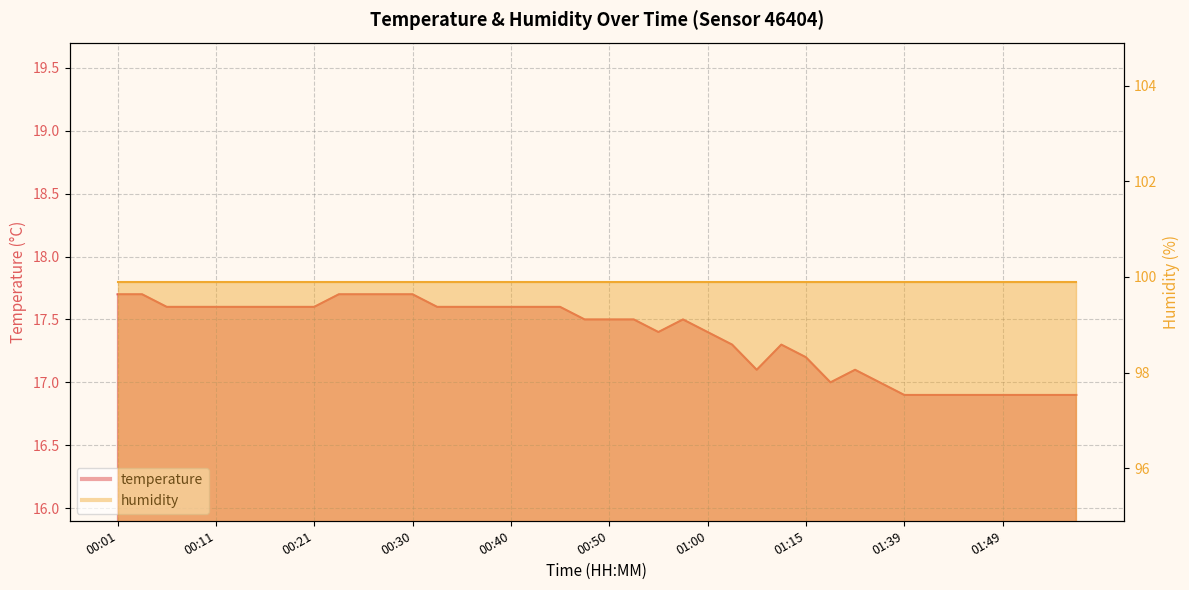

Rank the categories by value from lowest to highest.

01:39, 01:41, 01:44, 01:46, 01:49, 01:51, 01:54, 01:56, 01:20, 01:36, 01:05, 01:31, 01:15, 01:02, 01:07, 00:55, 01:00, 00:47, 00:50, 00:52, 00:57, 00:06, 00:08, 00:11, 00:13, 00:16, 00:18, 00:21, 00:33, 00:35, 00:38, 00:40, 00:43, 00:45, 00:01, 00:03, 00:23, 00:25, 00:28, 00:30